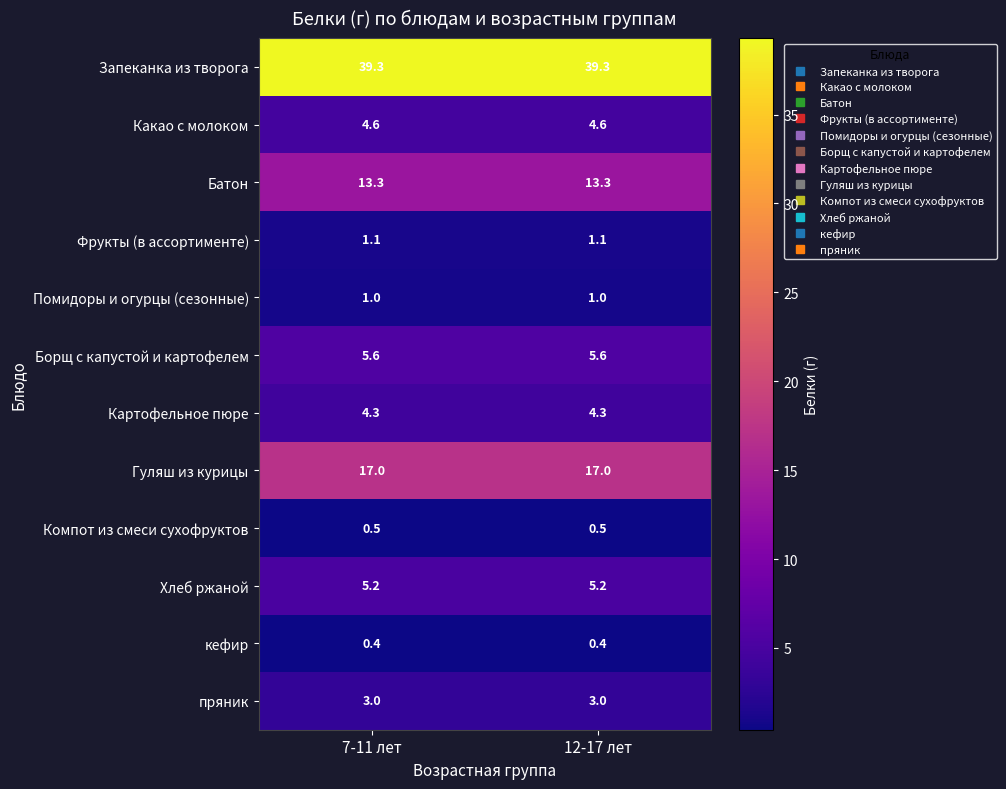

Reading left to right, list all the values displayed in this chart.

Запеканка из творога: 7-11 лет=39.3	12-17 лет=39.3
Какао с молоком: 7-11 лет=4.6	12-17 лет=4.6
Батон: 7-11 лет=13.3	12-17 лет=13.3
Фрукты (в ассортименте): 7-11 лет=1.1	12-17 лет=1.1
Помидоры и огурцы (сезонные): 7-11 лет=1.0	12-17 лет=1.0
Борщ с капустой и картофелем: 7-11 лет=5.6	12-17 лет=5.6
Картофельное пюре: 7-11 лет=4.3	12-17 лет=4.3
Гуляш из курицы: 7-11 лет=17.0	12-17 лет=17.0
Компот из смеси сухофруктов: 7-11 лет=0.5	12-17 лет=0.5
Хлеб ржаной: 7-11 лет=5.2	12-17 лет=5.2
кефир: 7-11 лет=0.4	12-17 лет=0.4
пряник: 7-11 лет=3.0	12-17 лет=3.0